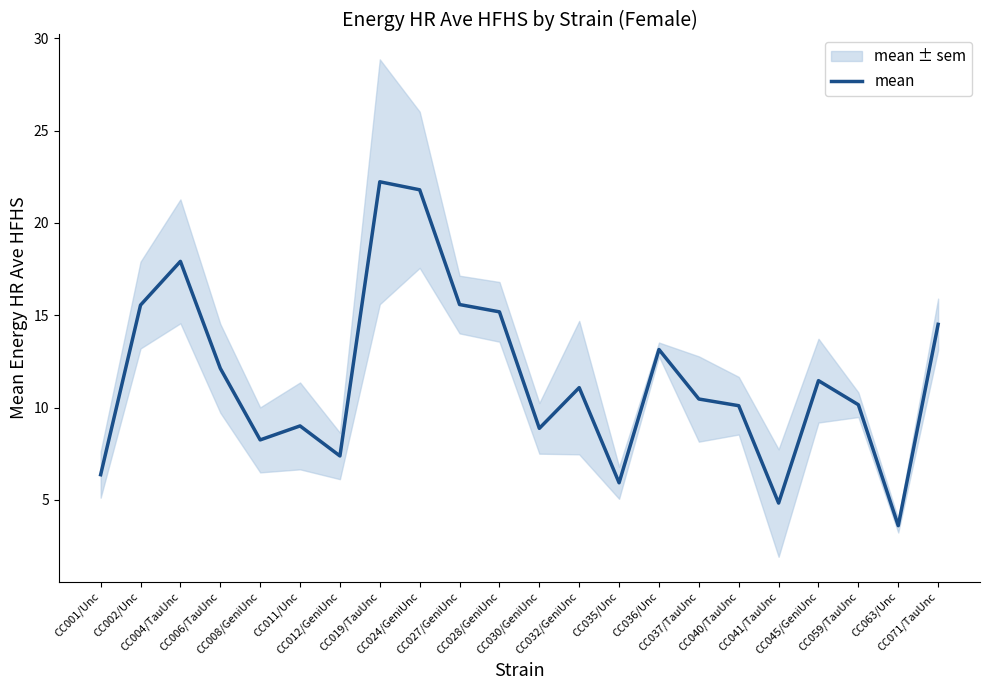

What is the label of the 22nd point from the right?

CC001/Unc